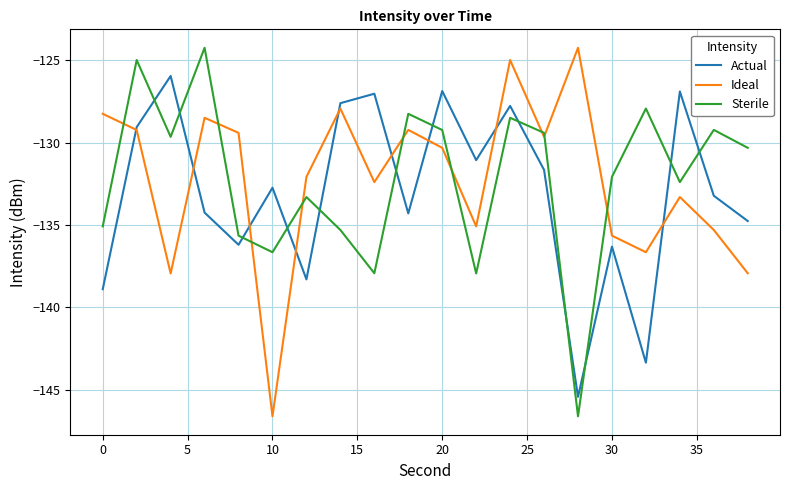

What is the maximum value for Ideal?

-124.2